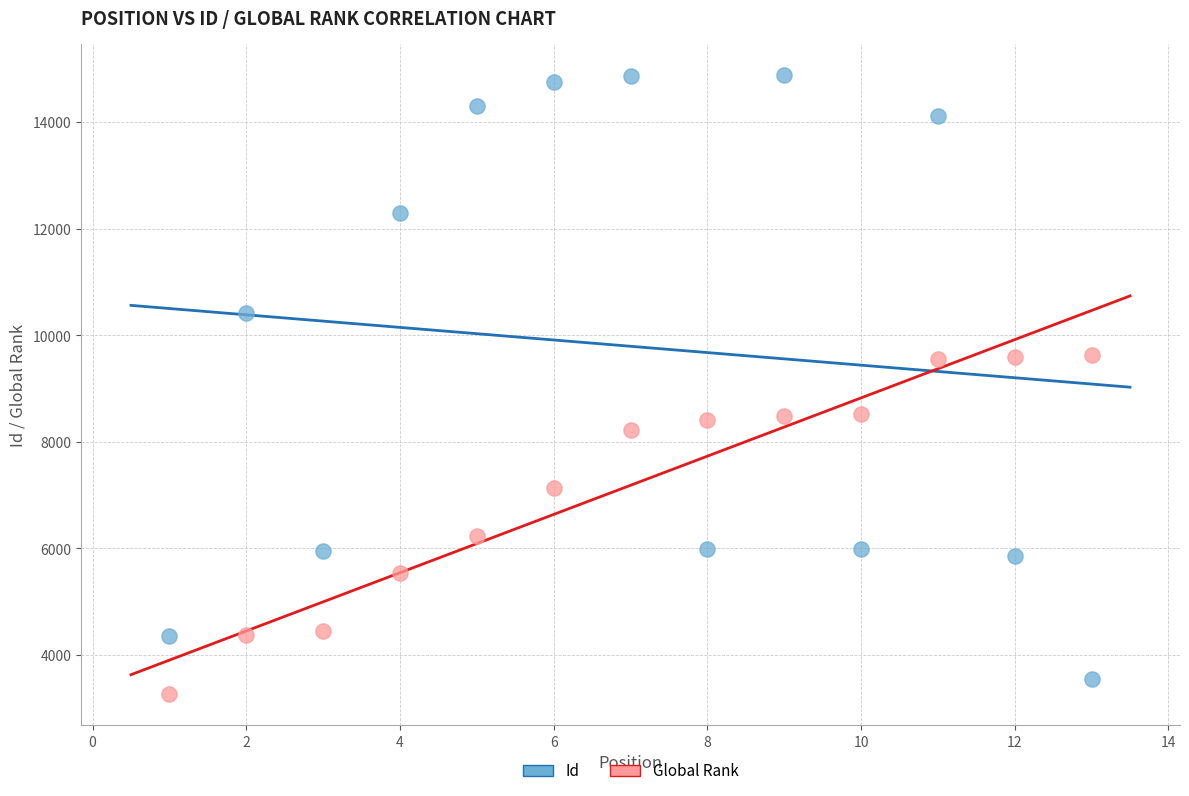

Which series has the largest Y range (max minus min)?

Id